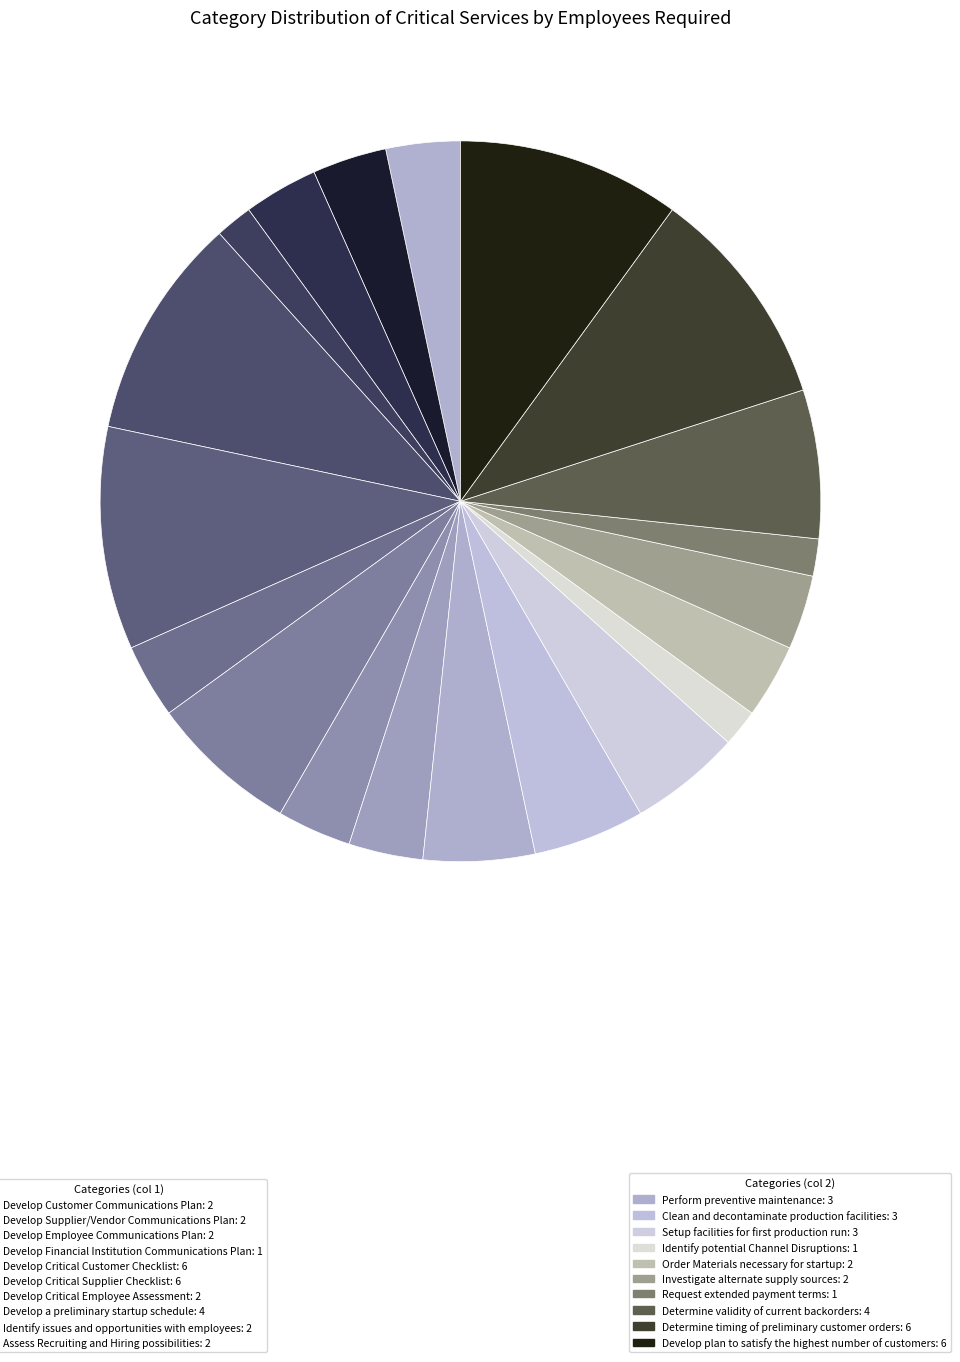

Is there a majority slice in this chart?

No